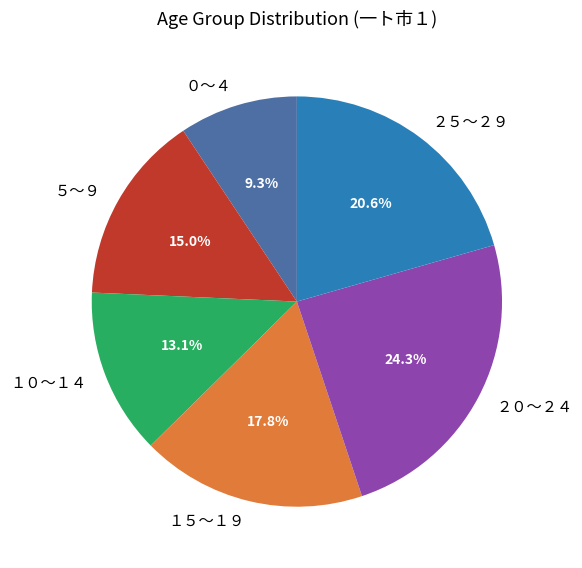

What is the total percentage of ０～４ and ２５～２９?

29.9%